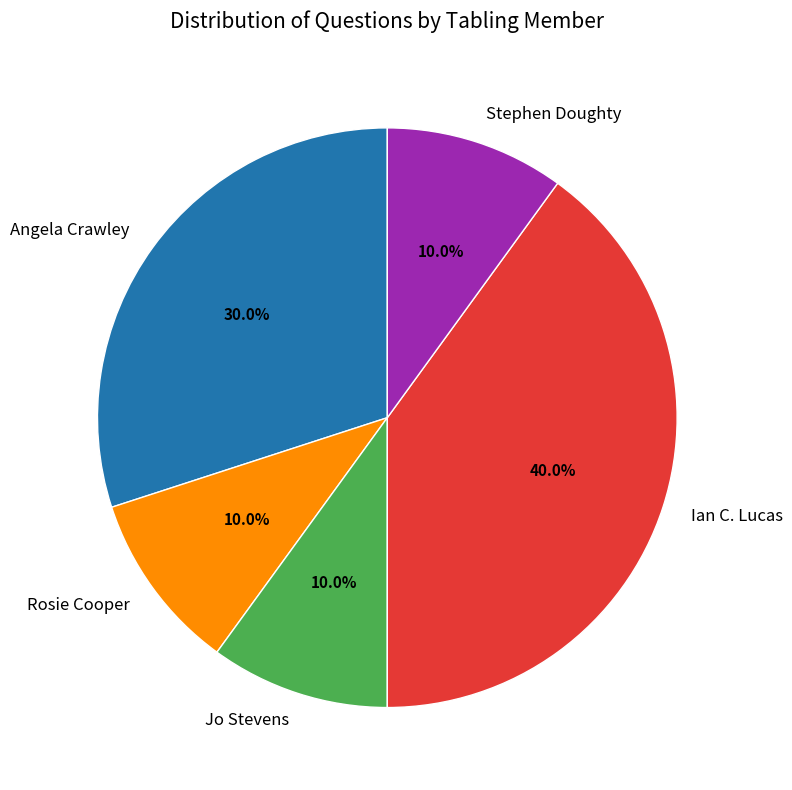

Which has a higher value, Angela Crawley or Rosie Cooper?

Angela Crawley